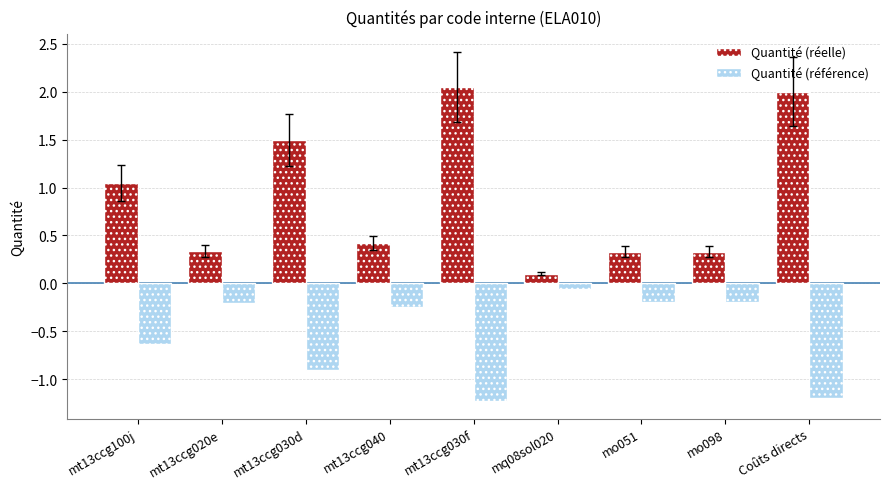

Which category has the highest value across all series?

mt13ccg030f